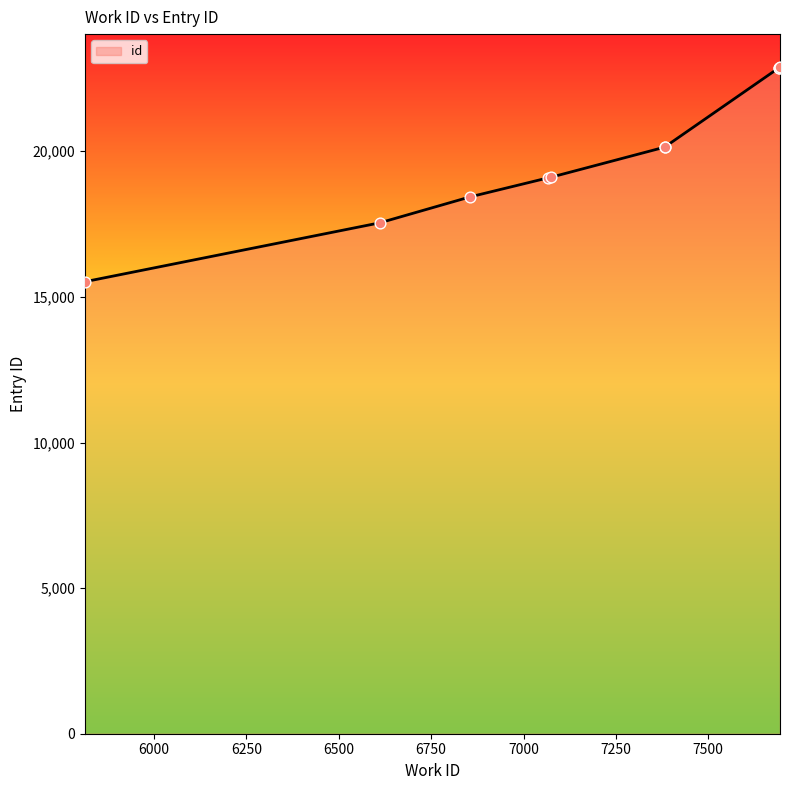

What is the ratio of the value at 7067 to the value at 7075?

1.0